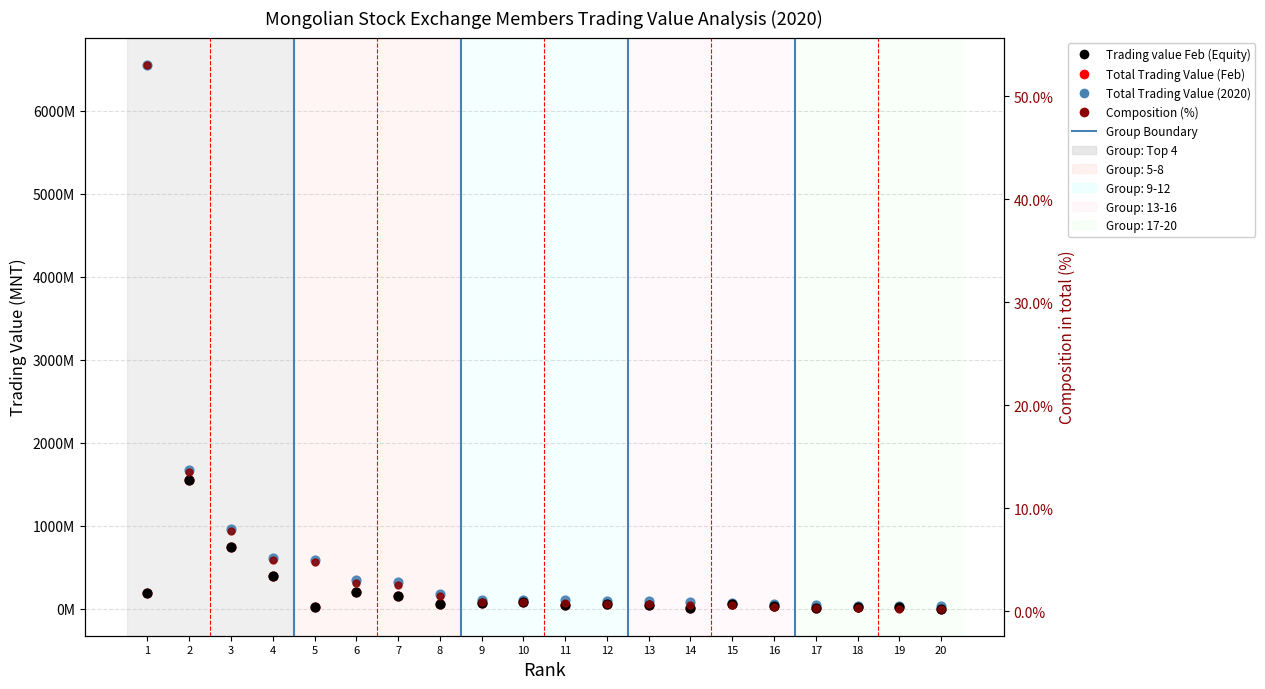

Which series contains the highest Y value?

Total Trading Value (2020)